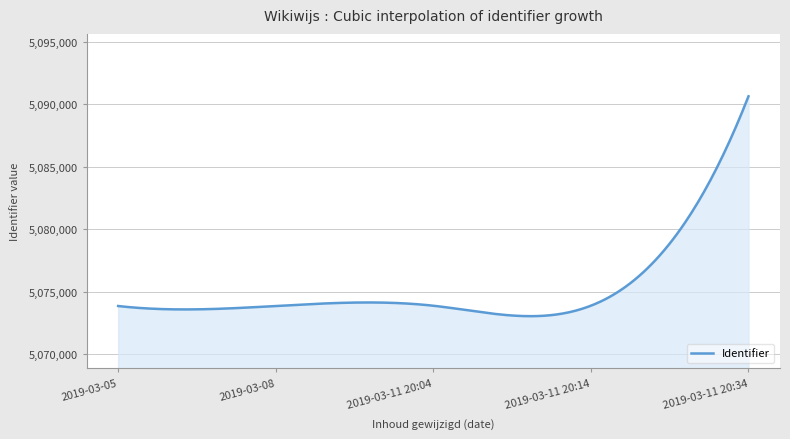

Does the chart have visible grid lines?

Yes